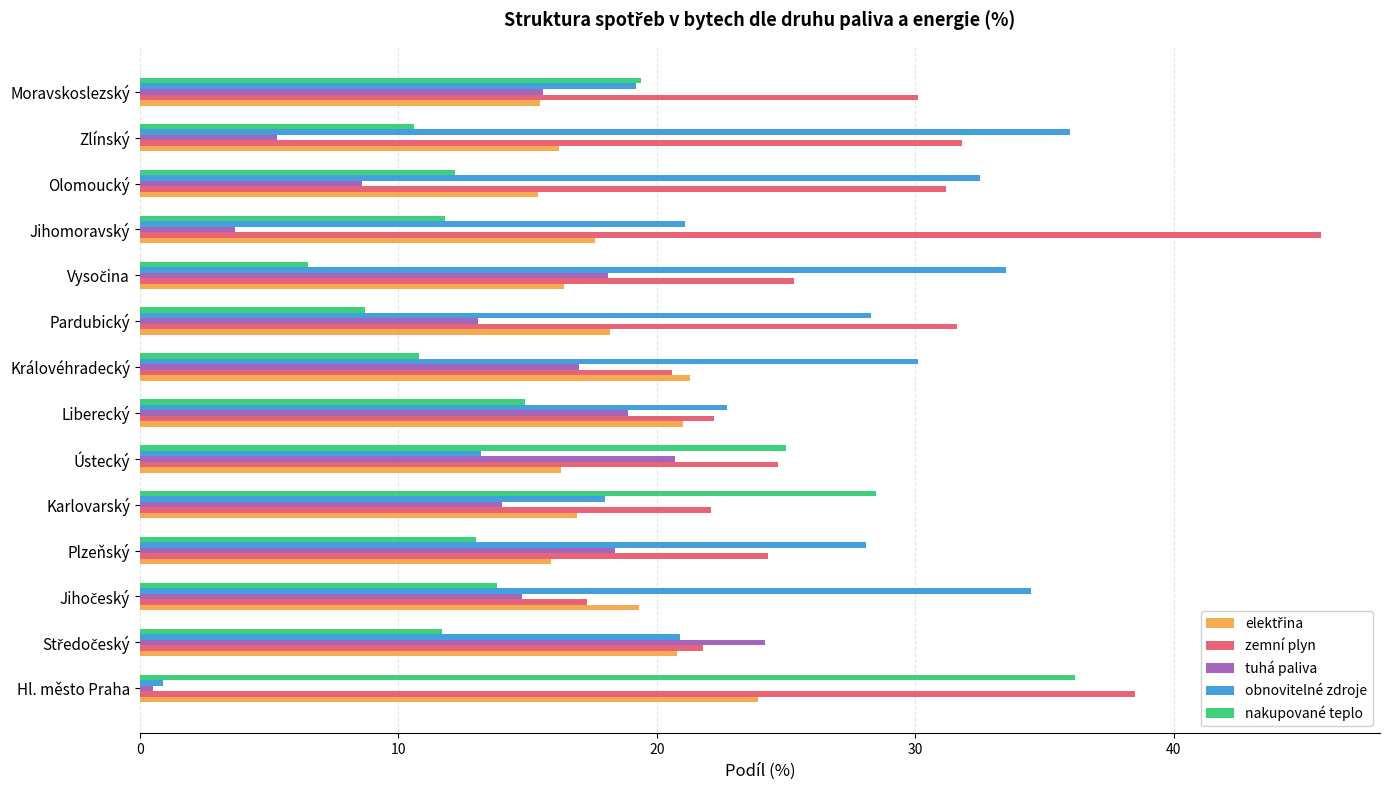

Which label corresponds to the largest value in the chart?

Jihomoravský